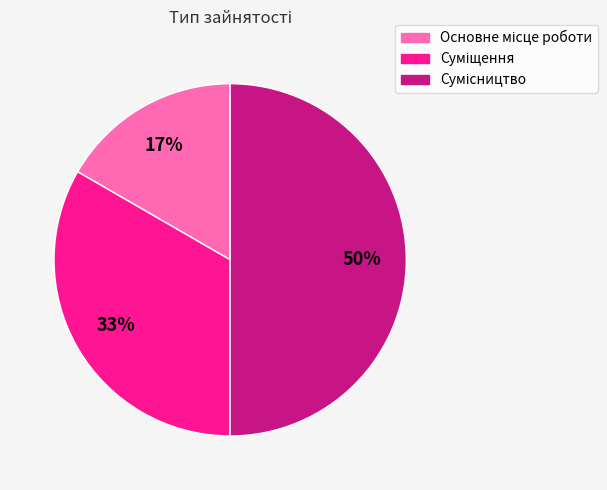

Count the number of slices in the pie.

3